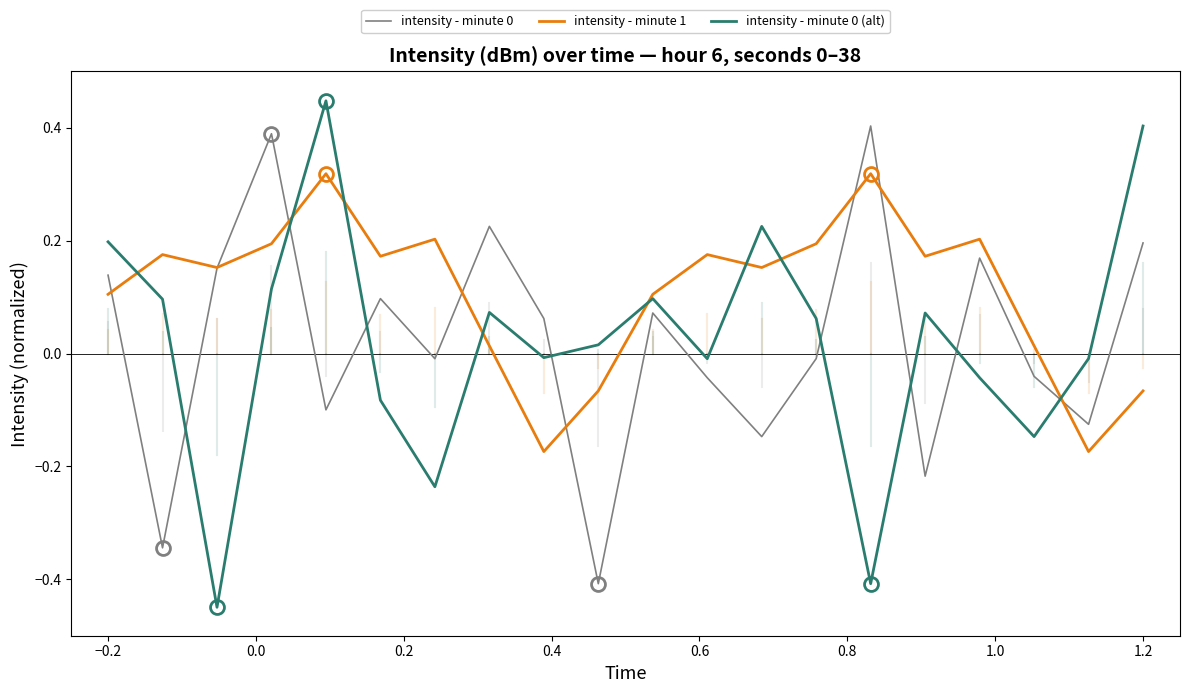

True or false: intensity - minute 0 (alt) and intensity - minute 0 intersect in this chart.

True